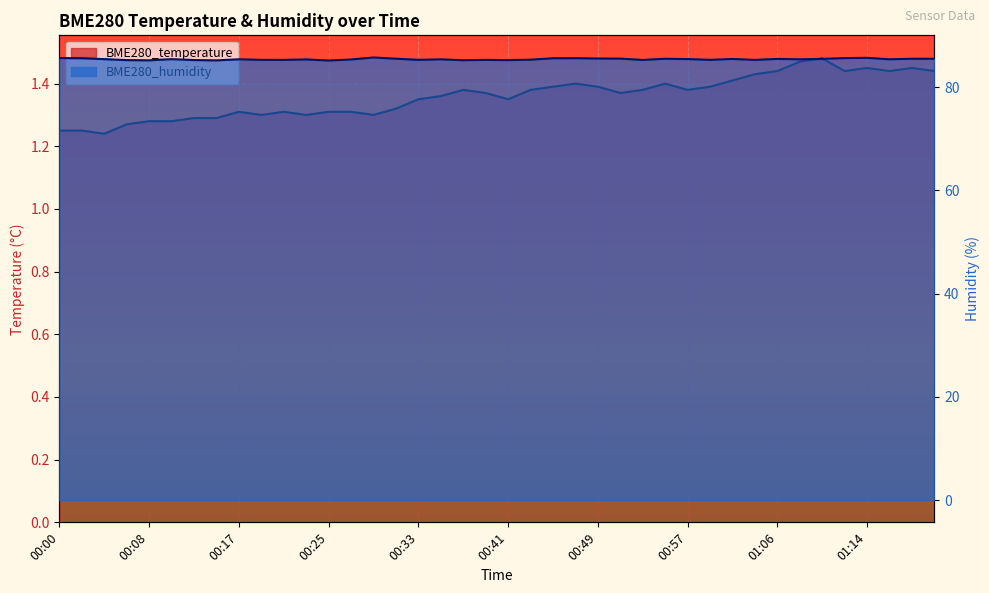

Which series has the widest spread of values?

BME280_humidity